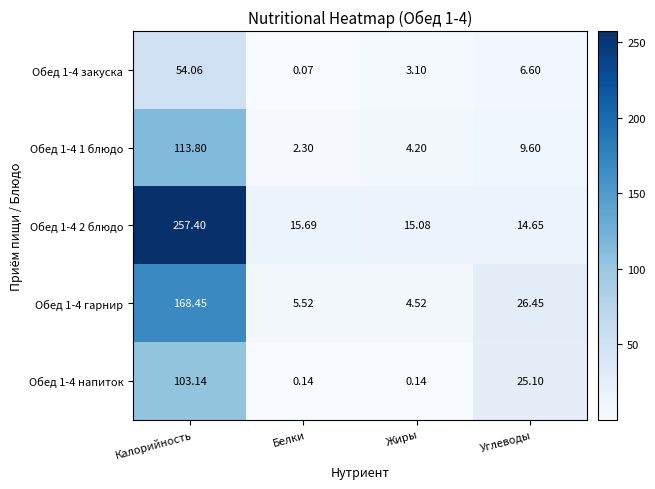

At Жиры, list the series in order from largest to smallest.

Обед 1-4 2 блюдо, Обед 1-4 гарнир, Обед 1-4 1 блюдо, Обед 1-4 закуска, Обед 1-4 напиток